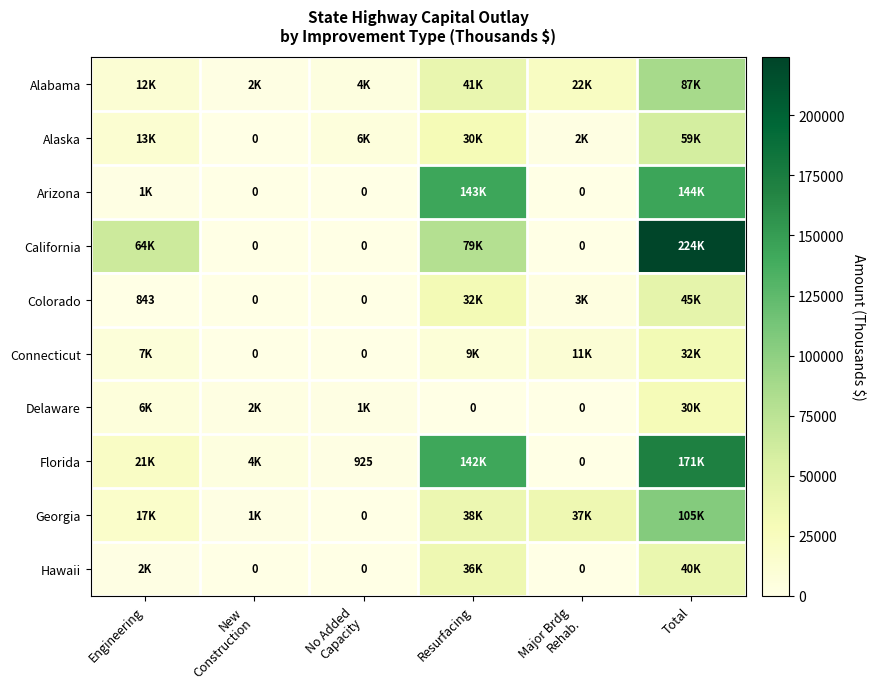

True or false: Colorado has a value of 1160 at Engineering.

False